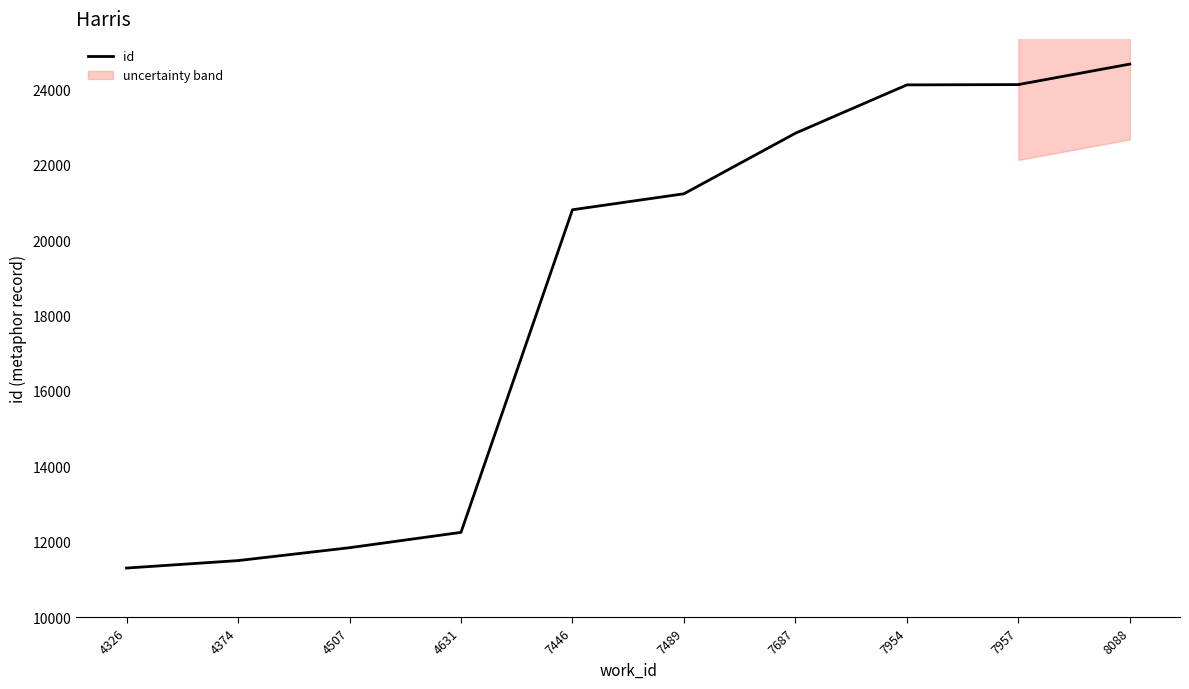

What is the average value?

18470